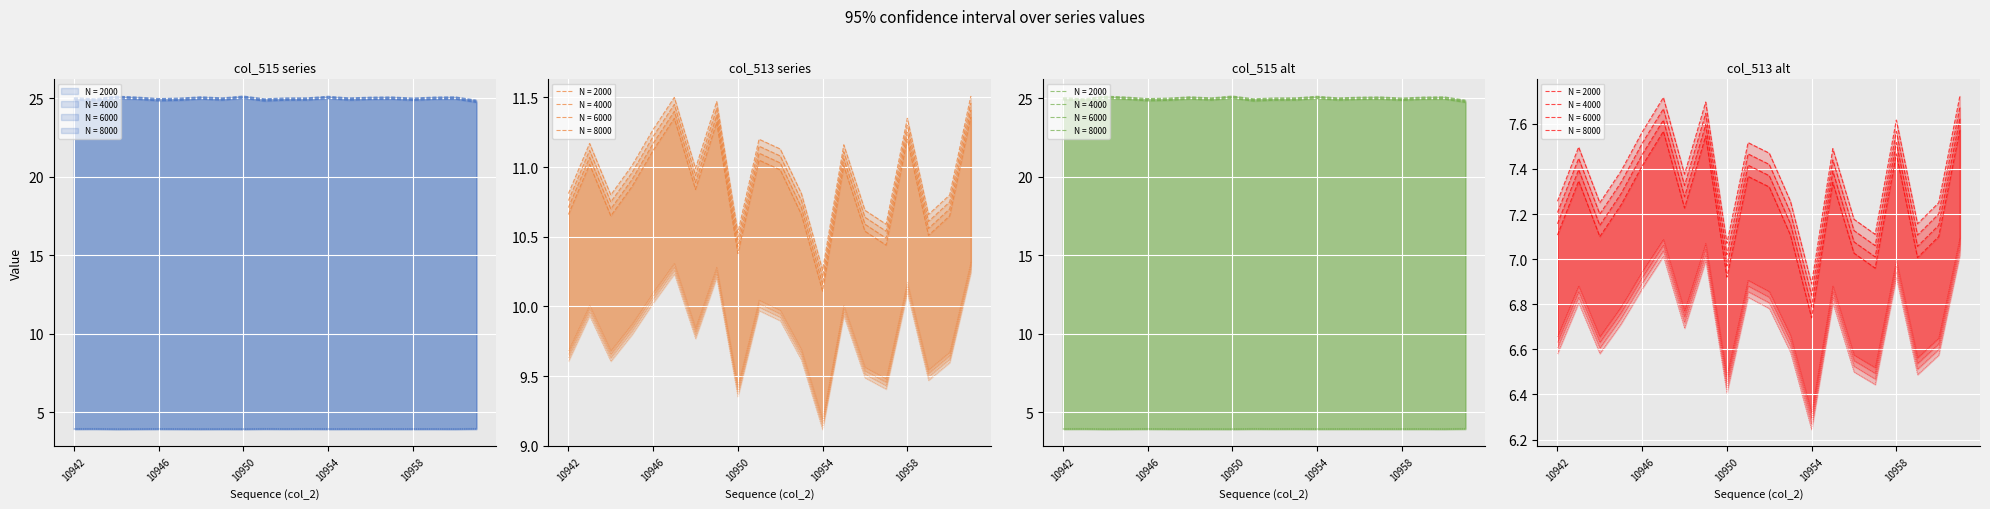

At how many categories does at least one series exceed 5?

20